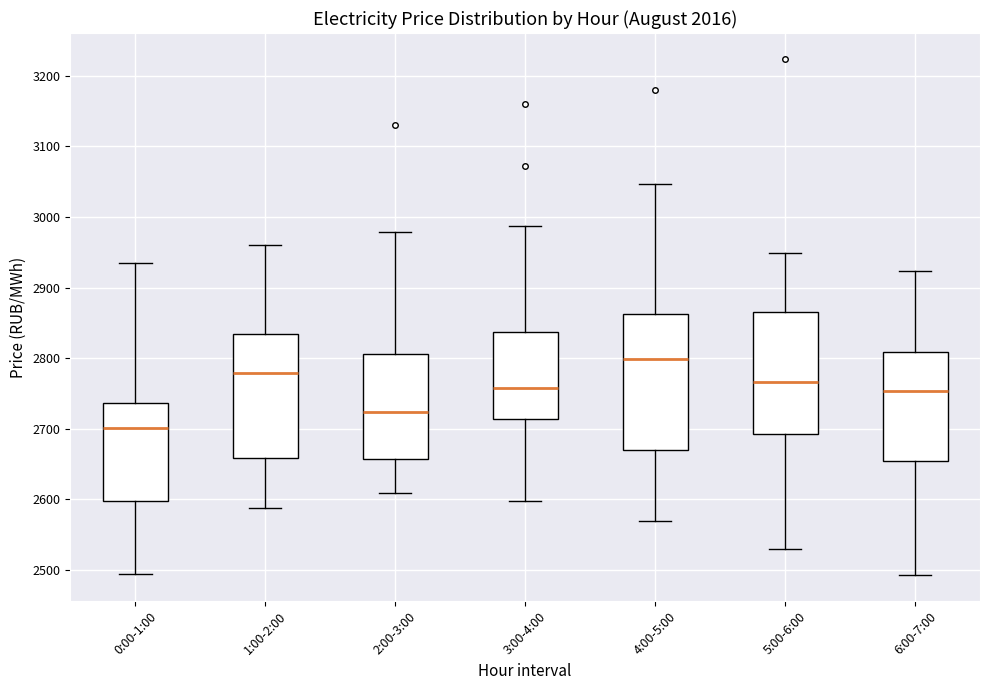

Reading left to right, read every box against the y-axis: the position of its median line, the range the box covers, and the ends of its whiskers. The values are not printed on the chart, so give them approximately, as read against the axis.

0:00-1:00: median 2700, box 2600 to 2740, whiskers 2490 to 2930
1:00-2:00: median 2780, box 2660 to 2830, whiskers 2590 to 2960
2:00-3:00: median 2720, box 2660 to 2810, whiskers 2610 to 2980
3:00-4:00: median 2760, box 2710 to 2840, whiskers 2600 to 2990
4:00-5:00: median 2800, box 2670 to 2860, whiskers 2570 to 3050
5:00-6:00: median 2770, box 2690 to 2870, whiskers 2530 to 2950
6:00-7:00: median 2750, box 2650 to 2810, whiskers 2490 to 2920